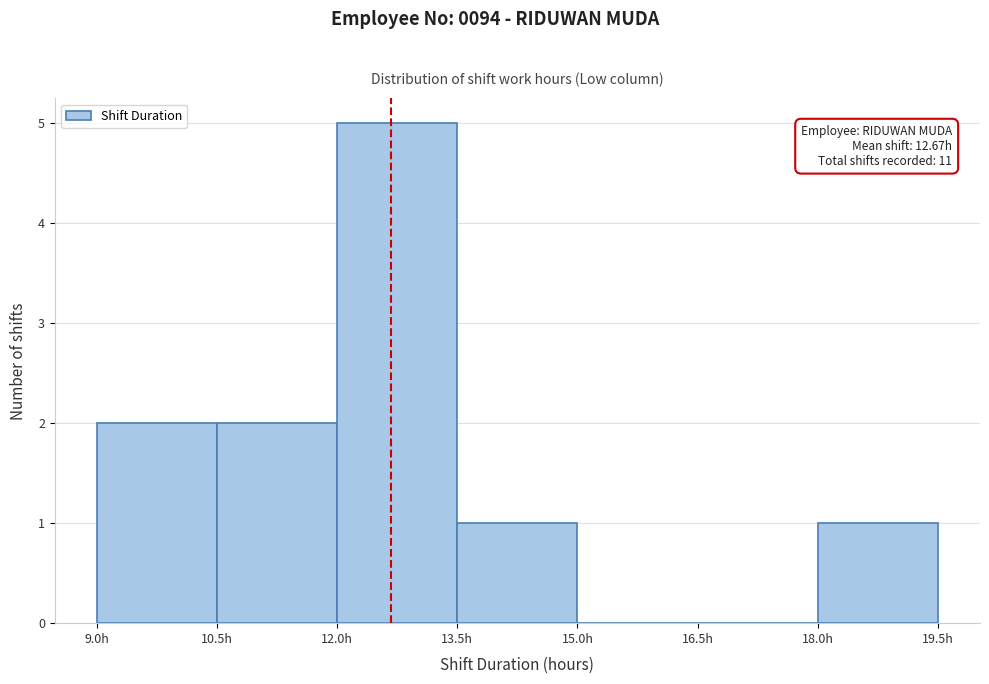

Over which range of the x-axis is the bar tallest?

12.0 to 13.5